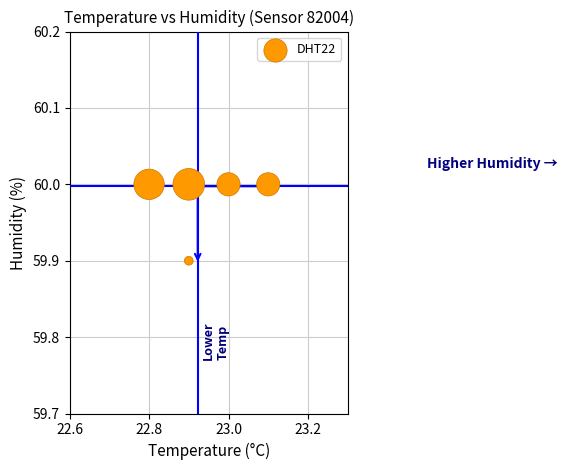

What is the range of X values (max minus min)?

0.3